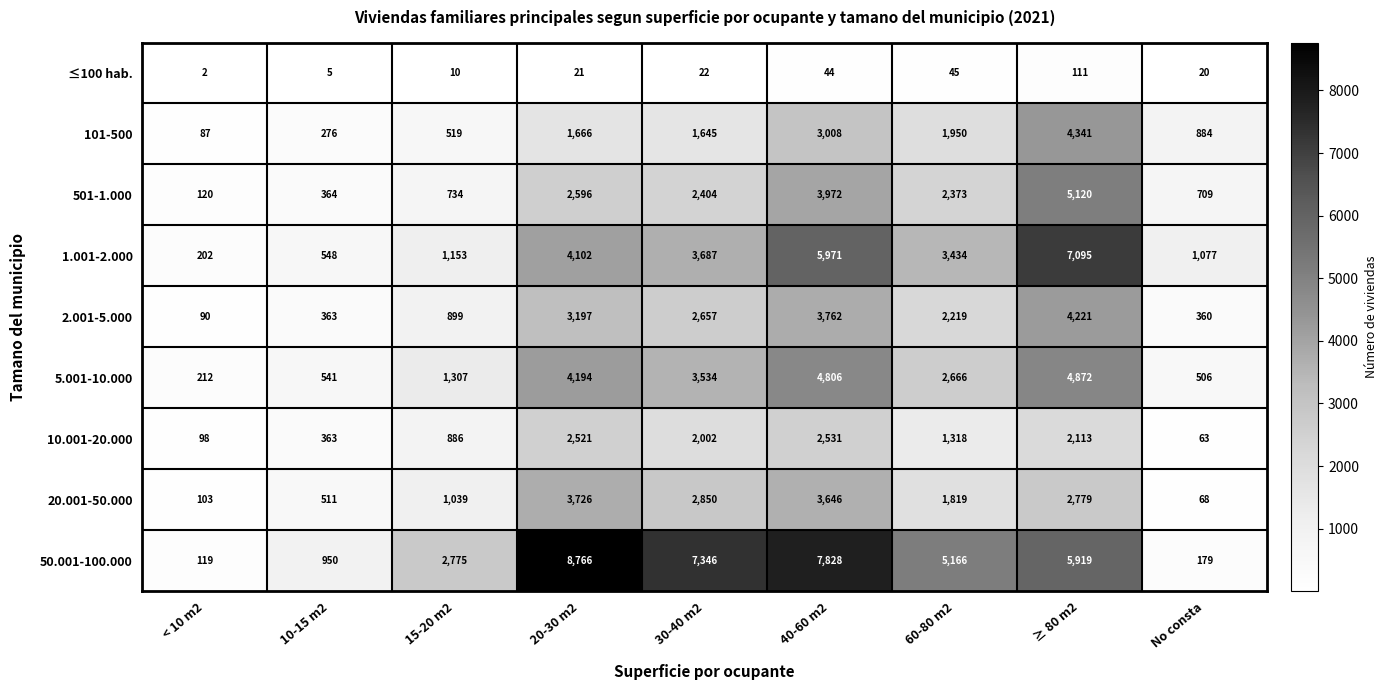

What is the difference between the highest and lowest values at < 10 m2?

210